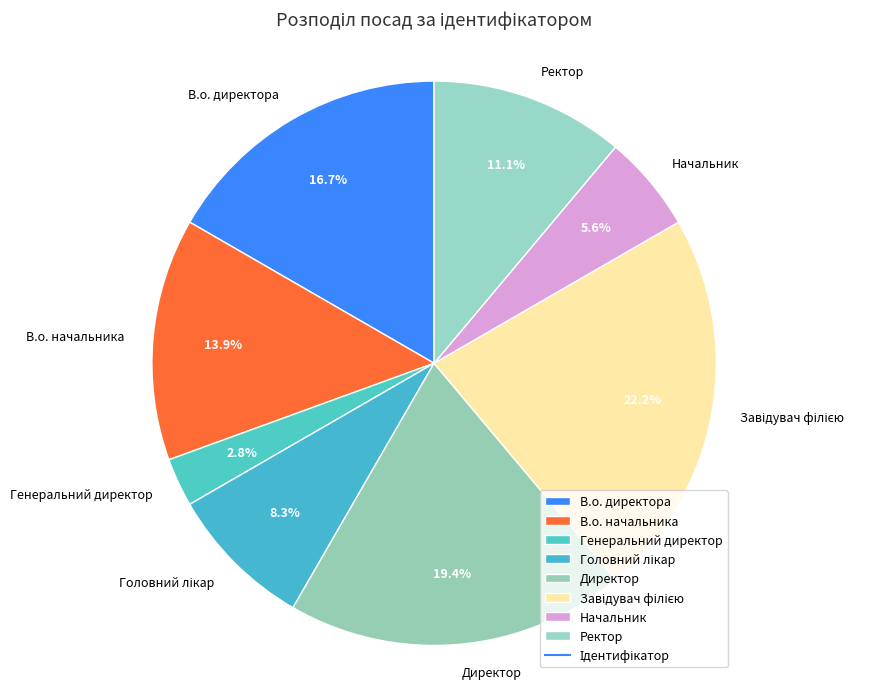

What is the smallest slice in the pie chart?

Генеральний директор